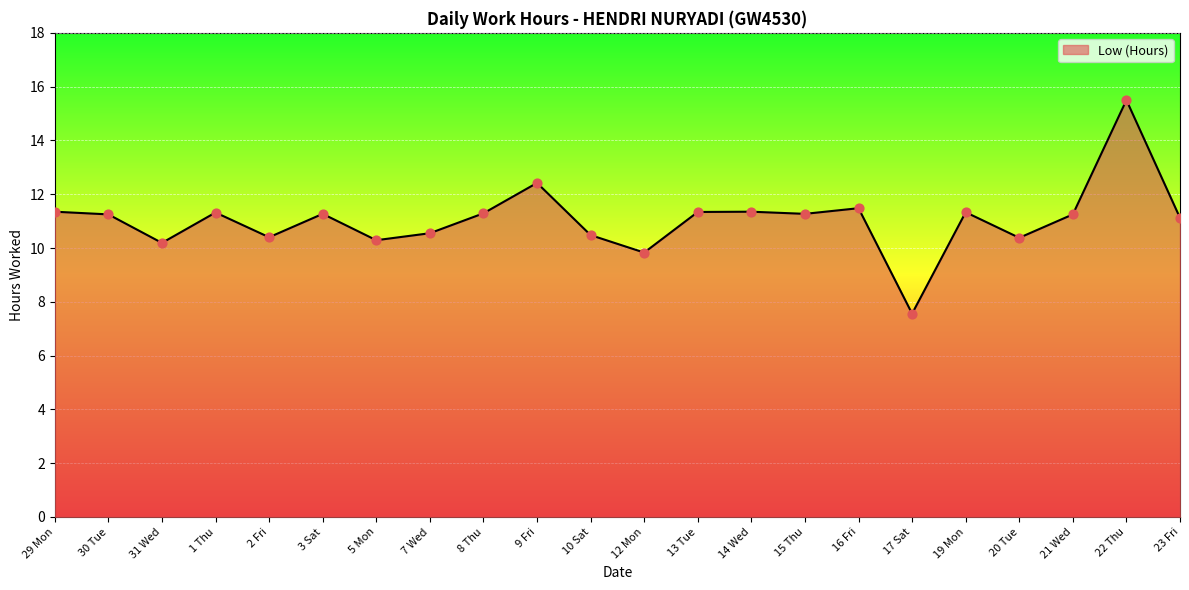

Between 21 Wed and 22 Thu, which is larger?

22 Thu